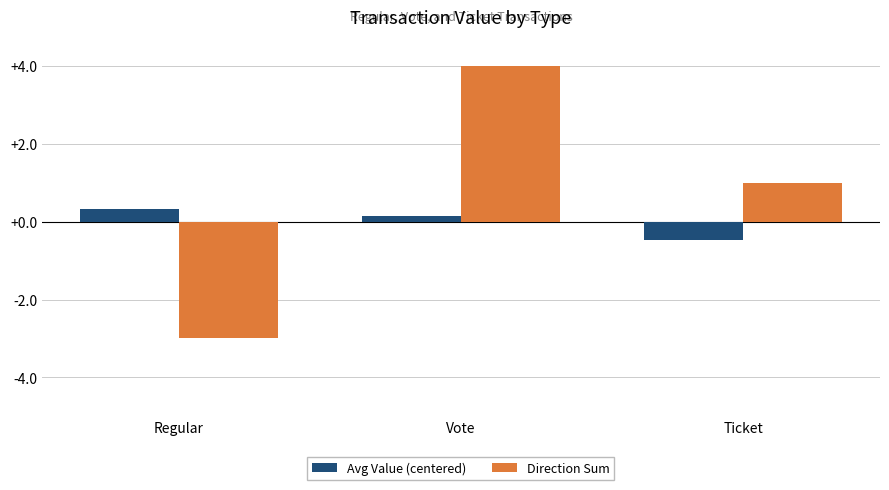

Which category has the highest value in the Direction Sum series?

Vote